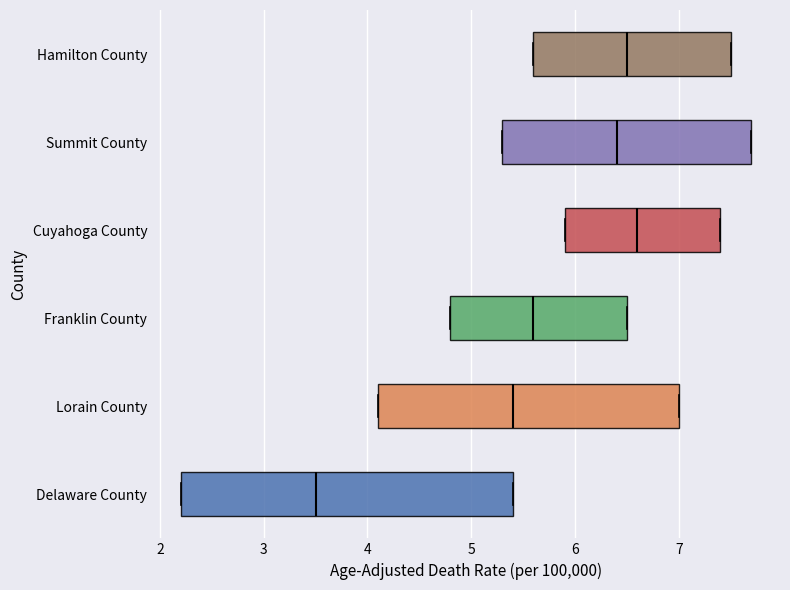

Which box is the widest, from its left edge to its right edge?

Delaware County